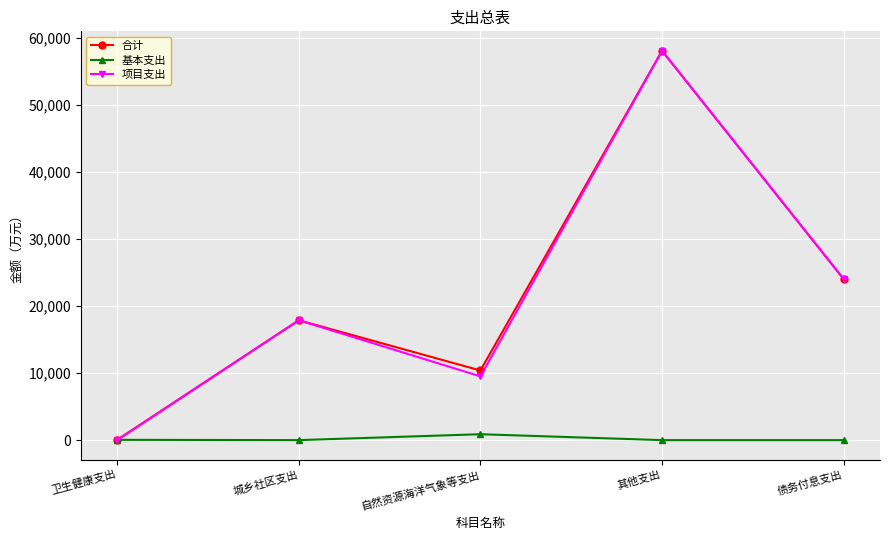

What is the approximate value of 合计 at 卫生健康支出?

44.7